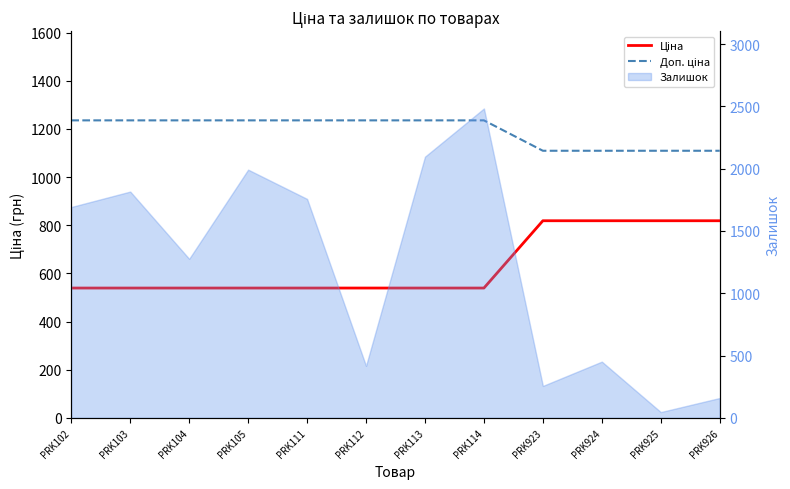

What is the total value across all series at PRK104?

1774.4